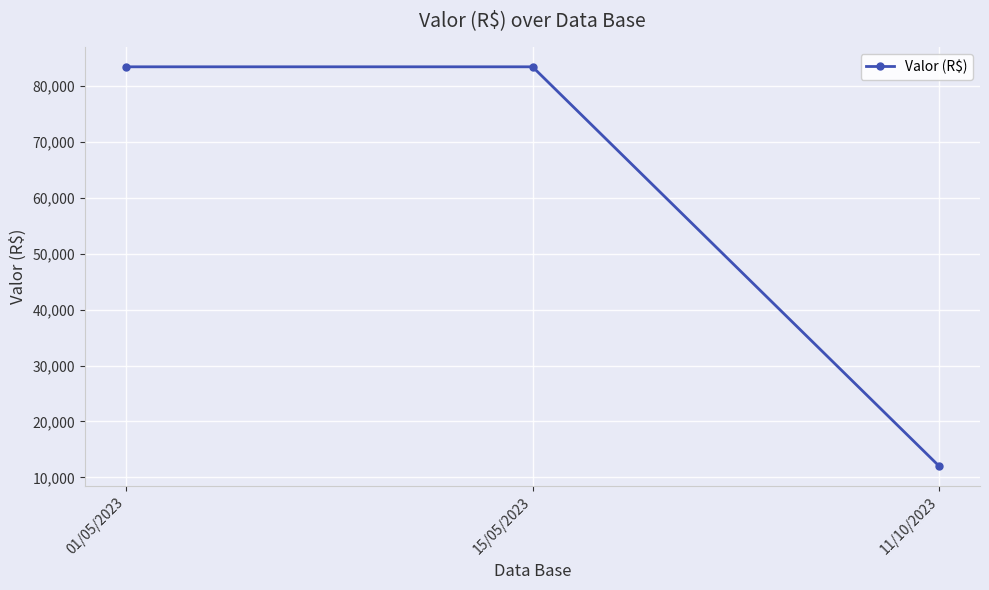

Which has a higher value, 01/05/2023 or 11/10/2023?

01/05/2023